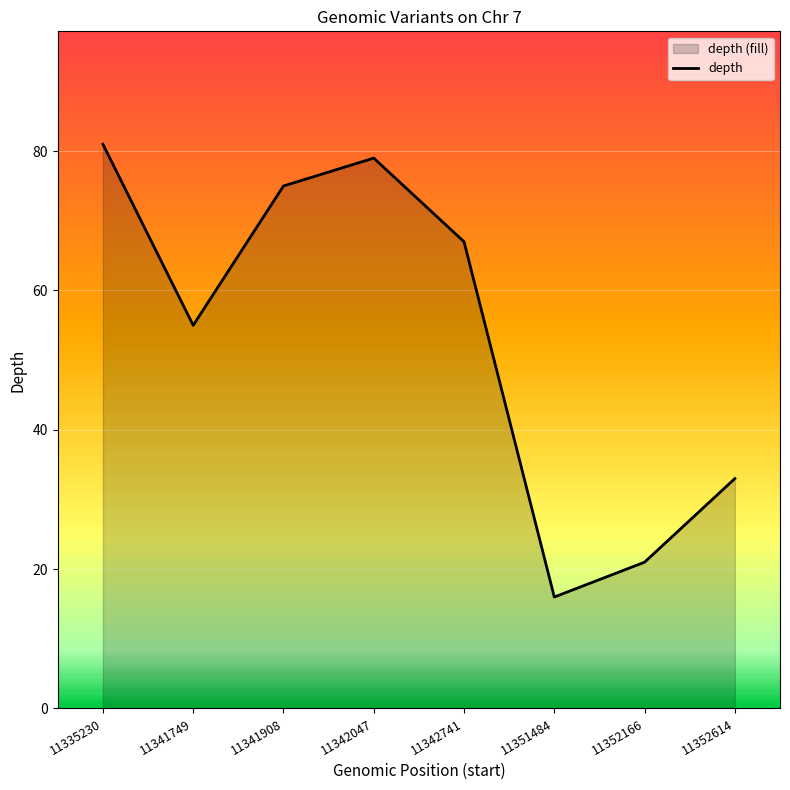

Between 11341749 and 11352614, which is larger?

11341749